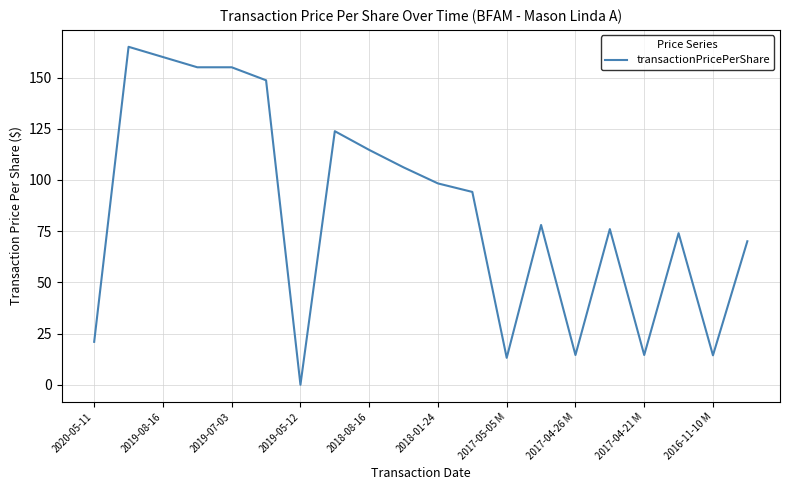

What is the greatest value displayed?

165.0